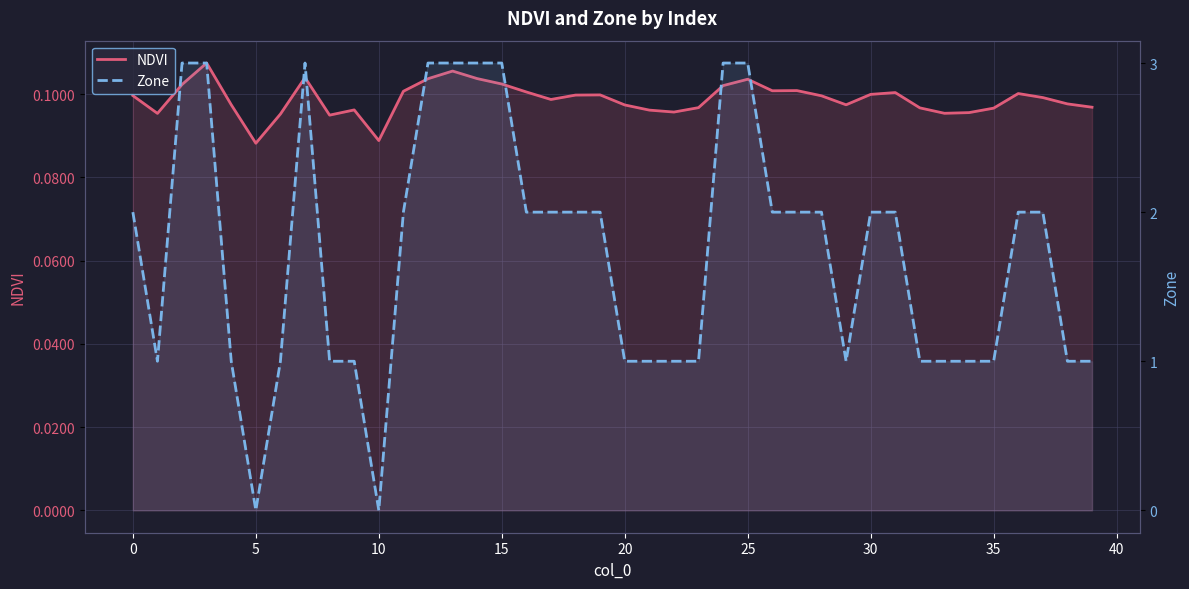

Count the number of data series in this chart.

2